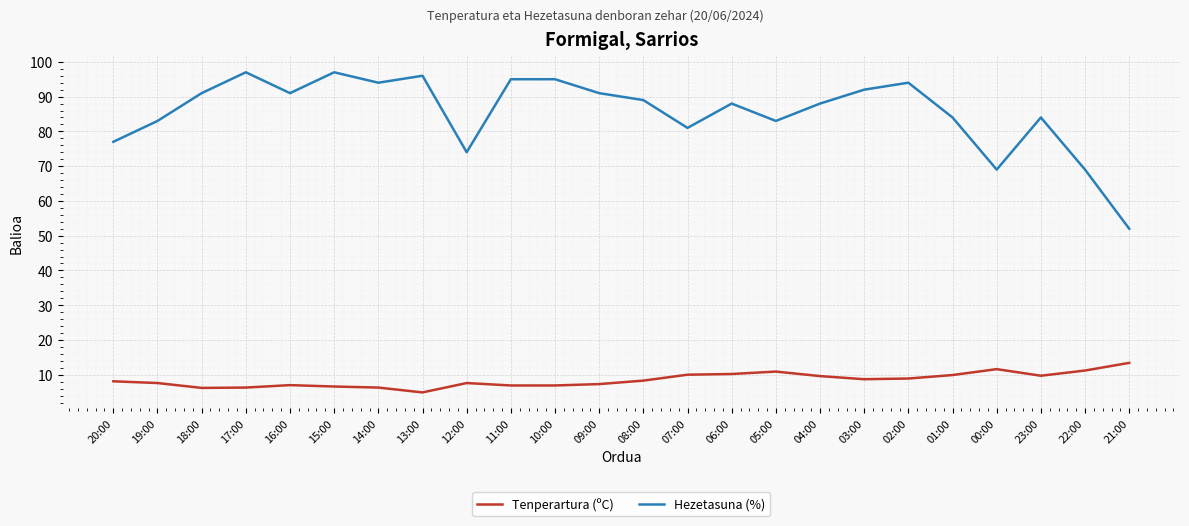

Between 12:00 and 05:00, which series saw the biggest shift?

Hezetasuna (%)